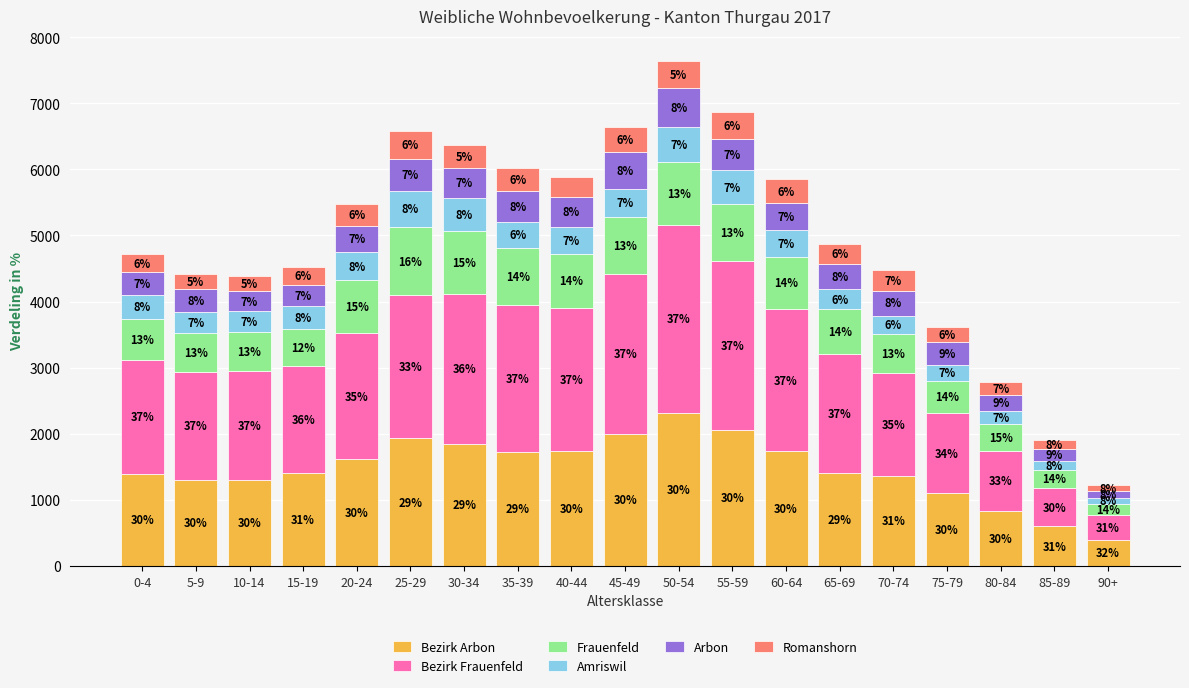

Are the bars grouped side by side (vs. stacked)?

No